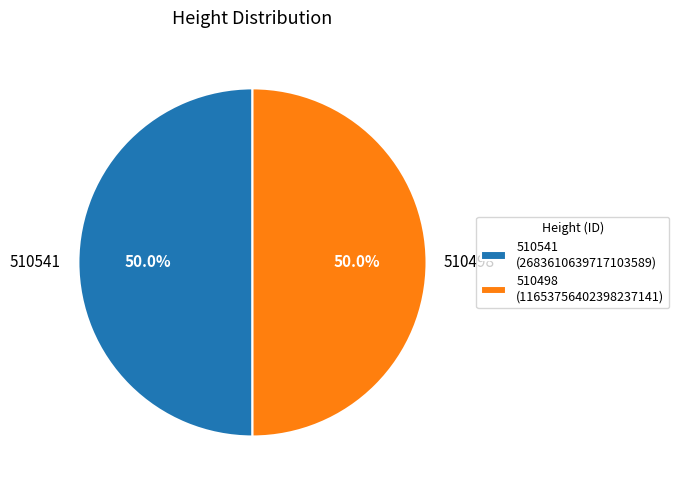

What is the ratio of the value at 510498 to the value at 510541?

1.0